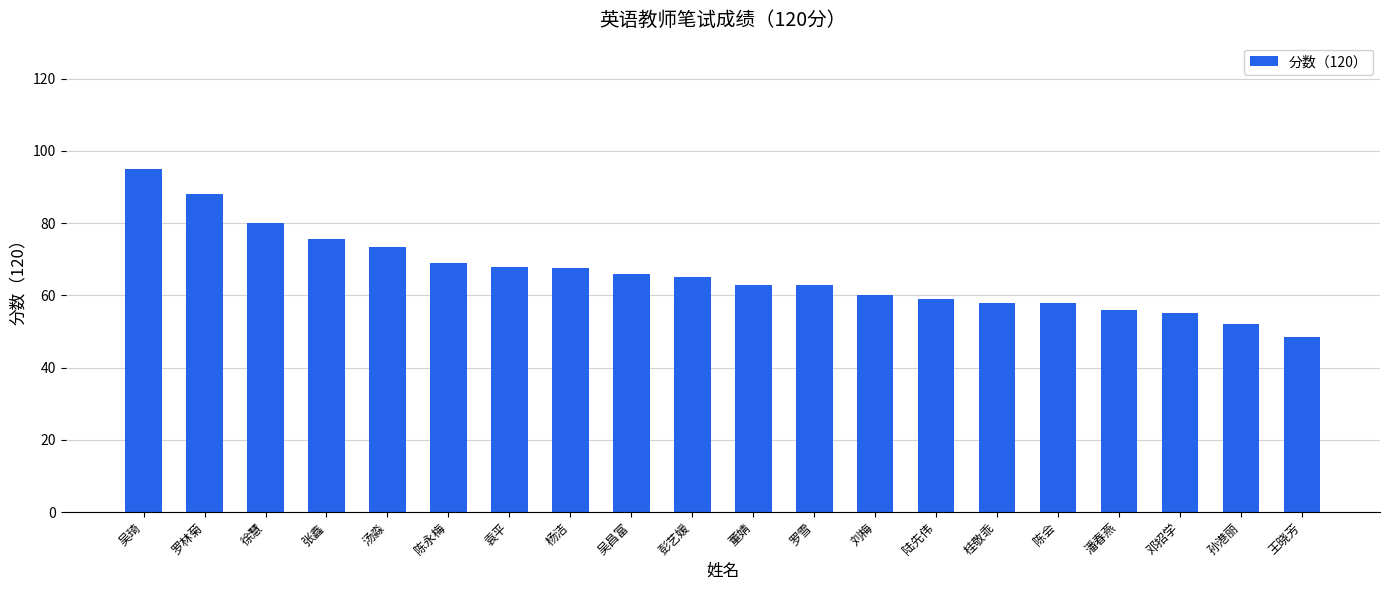

What is the label of the 15th bar from the left?

桂敬乖